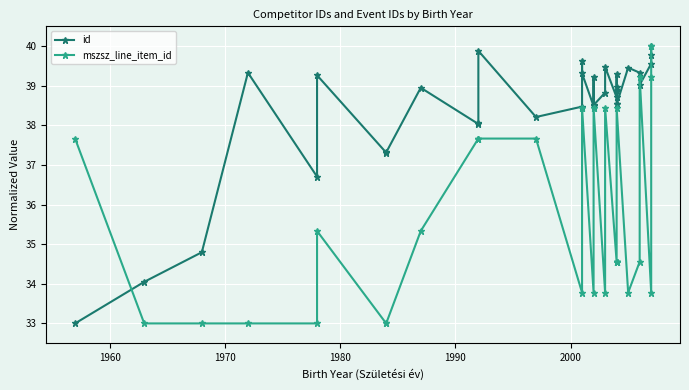

Is this an area chart (filled region under the line)?

No